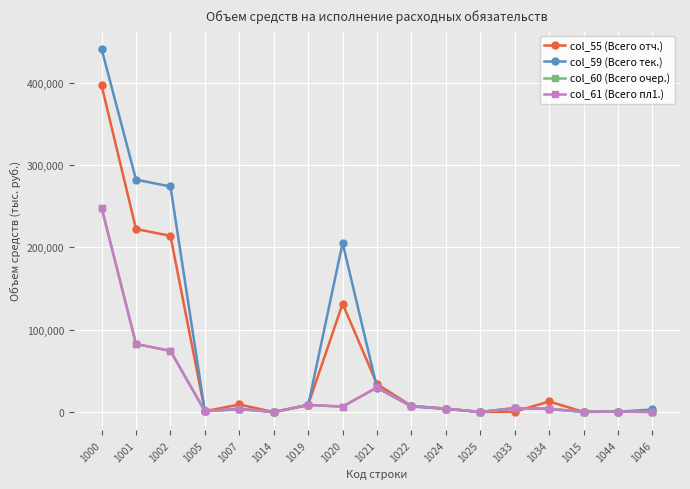

Does the chart have visible grid lines?

Yes